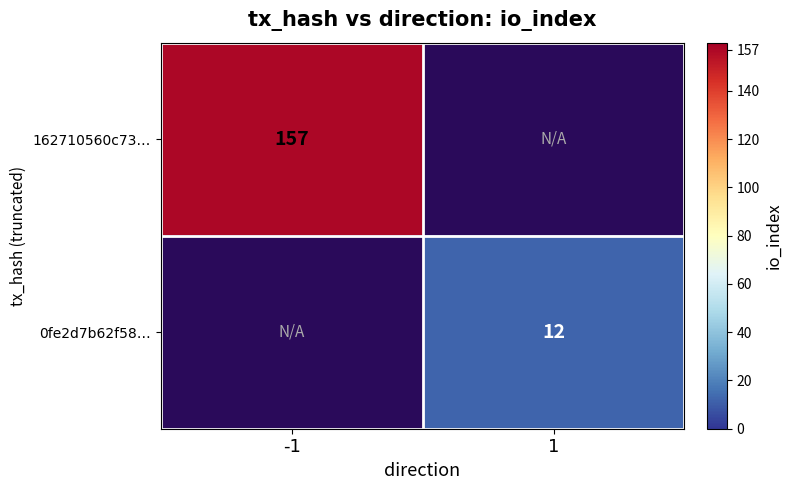

True or false: 0fe2d7b62f58… has a value of 12 at 1.

True